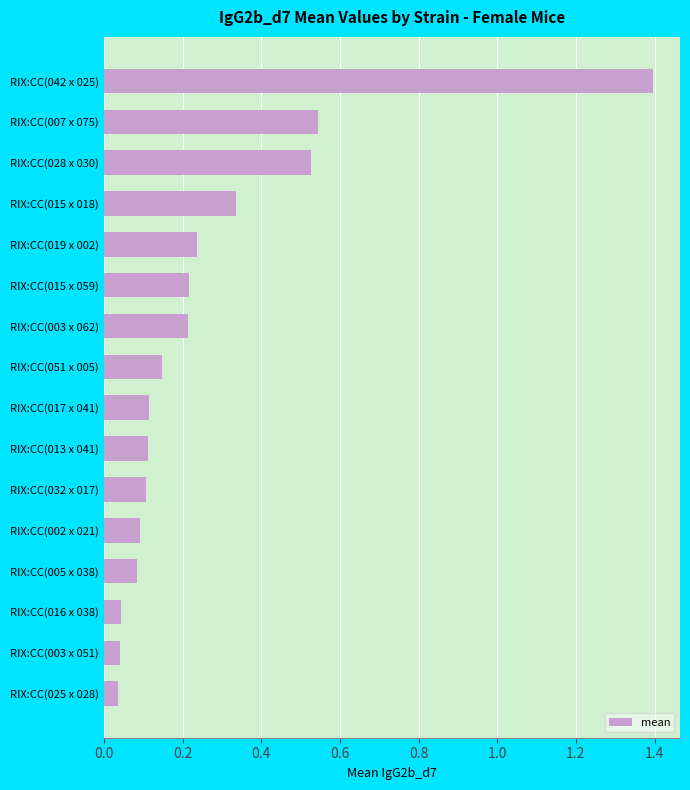

What position from the bottom is RIX:CC(017 x 041)?

8